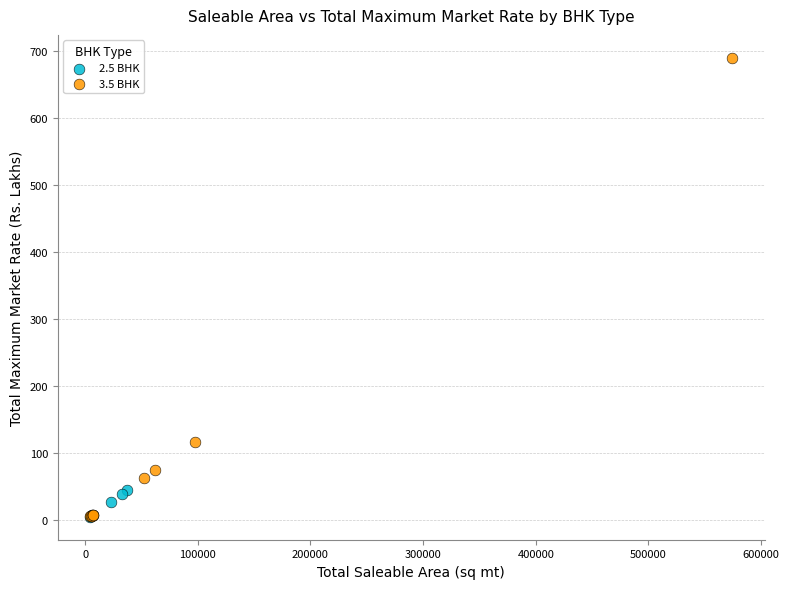

Which series has the widest spread of Y values?

3.5 BHK